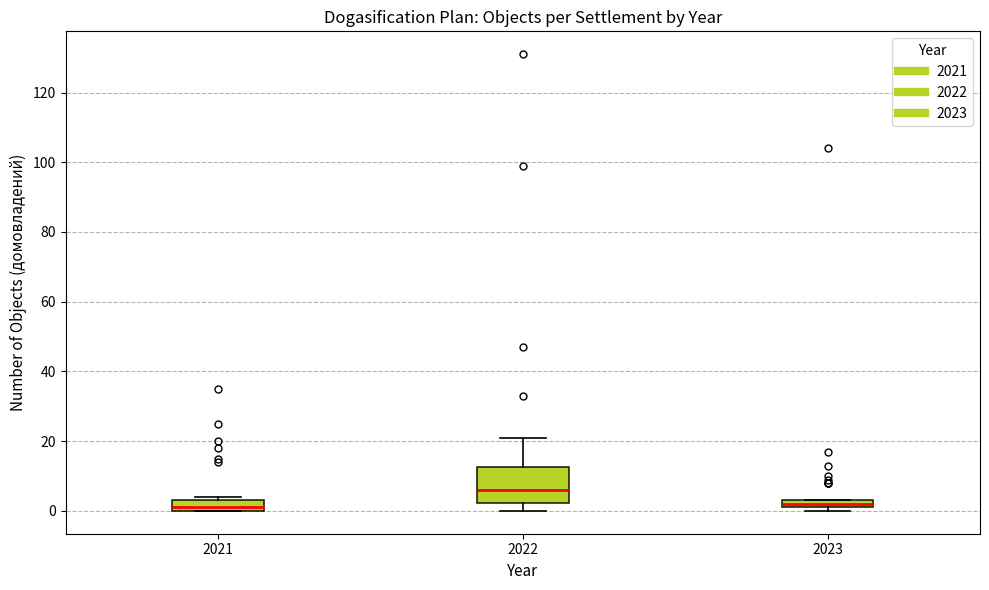

Which box's median line is the highest?

2022